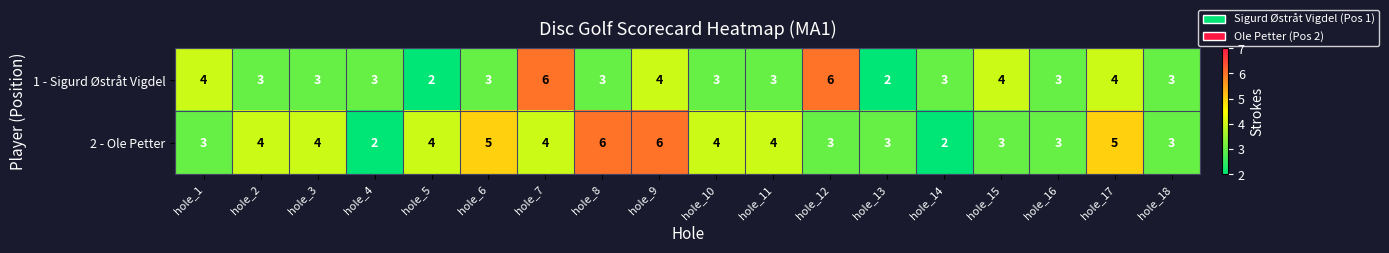

How many distinct data groups are displayed?

2